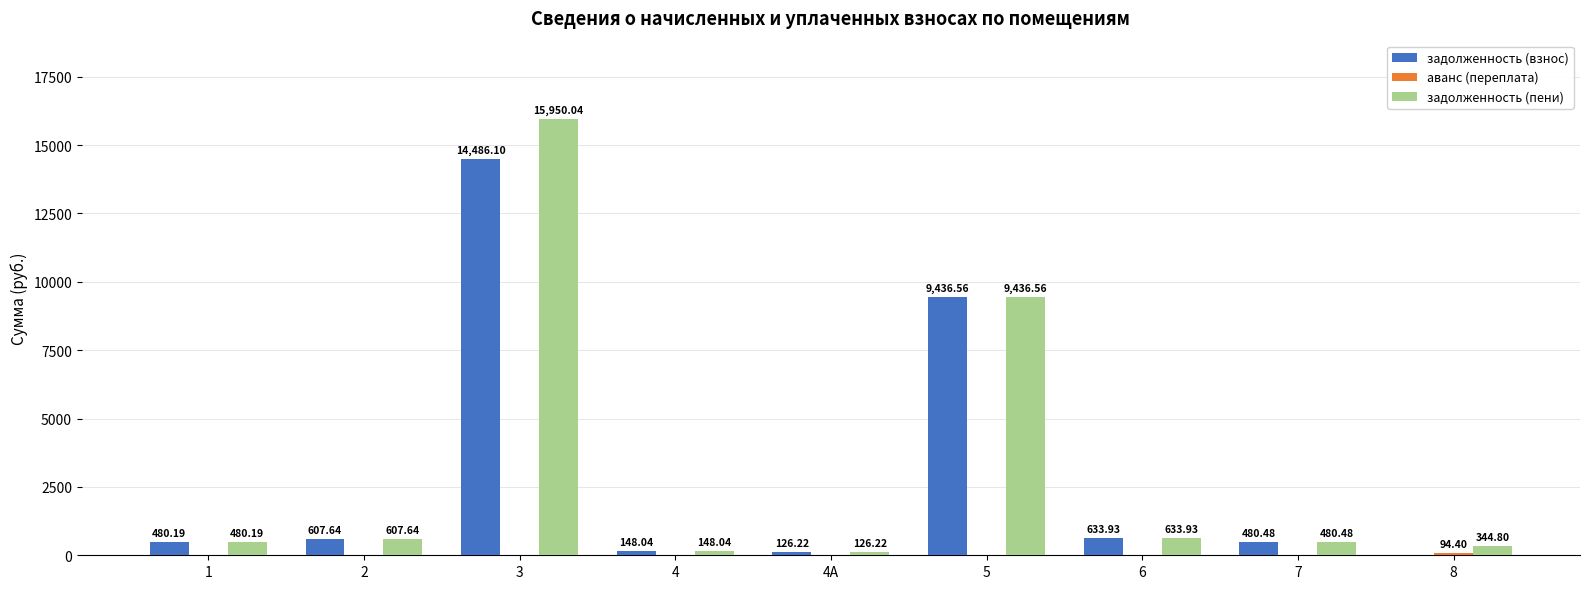

What is the spread (max minus min) of values at 1?

480.2